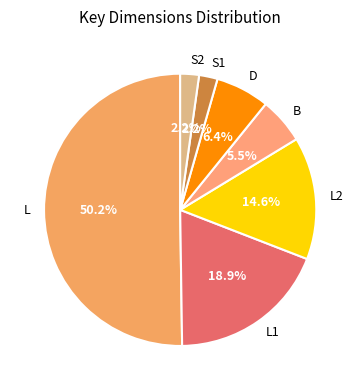

How many segments does this pie chart have?

7